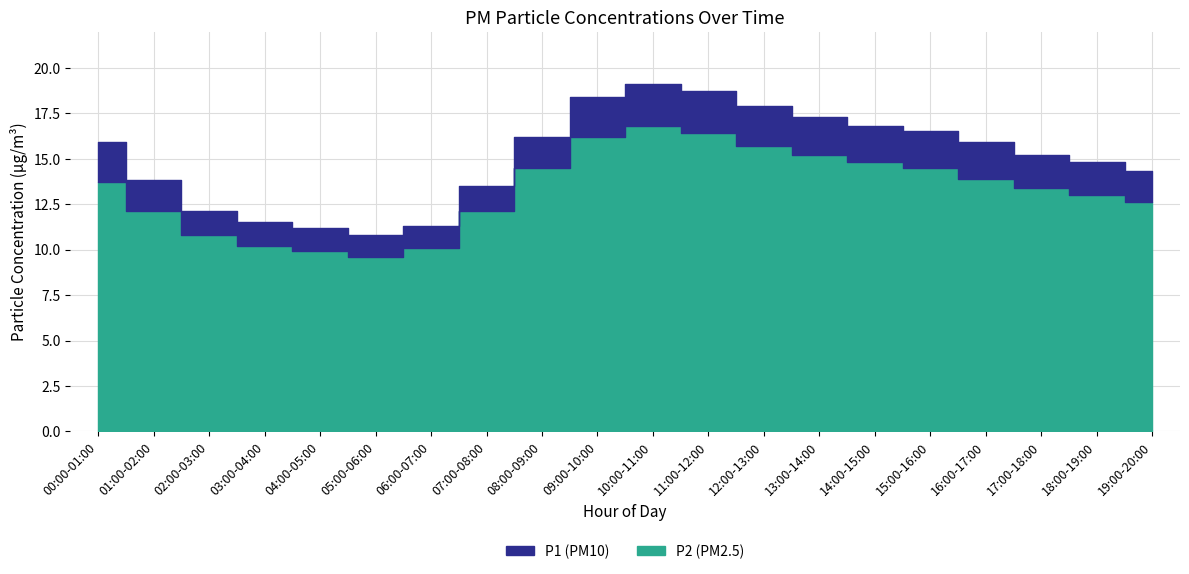

Reading left to right, what are all the values shown in this chart?

P1: 00:00-01:00=15.9	01:00-02:00=13.8	02:00-03:00=12.1	03:00-04:00=11.5	04:00-05:00=11.2	05:00-06:00=10.8	06:00-07:00=11.3	07:00-08:00=13.5	08:00-09:00=16.2	09:00-10:00=18.4	10:00-11:00=19.1	11:00-12:00=18.7	12:00-13:00=17.9	13:00-14:00=17.3	14:00-15:00=16.8	15:00-16:00=16.5	16:00-17:00=15.9	17:00-18:00=15.2	18:00-19:00=14.8	19:00-20:00=14.3
P2: 00:00-01:00=13.7	01:00-02:00=12.1	02:00-03:00=10.8	03:00-04:00=10.2	04:00-05:00=9.9	05:00-06:00=9.6	06:00-07:00=10.1	07:00-08:00=12.1	08:00-09:00=14.5	09:00-10:00=16.2	10:00-11:00=16.8	11:00-12:00=16.4	12:00-13:00=15.7	13:00-14:00=15.2	14:00-15:00=14.8	15:00-16:00=14.5	16:00-17:00=13.9	17:00-18:00=13.4	18:00-19:00=13.0	19:00-20:00=12.6